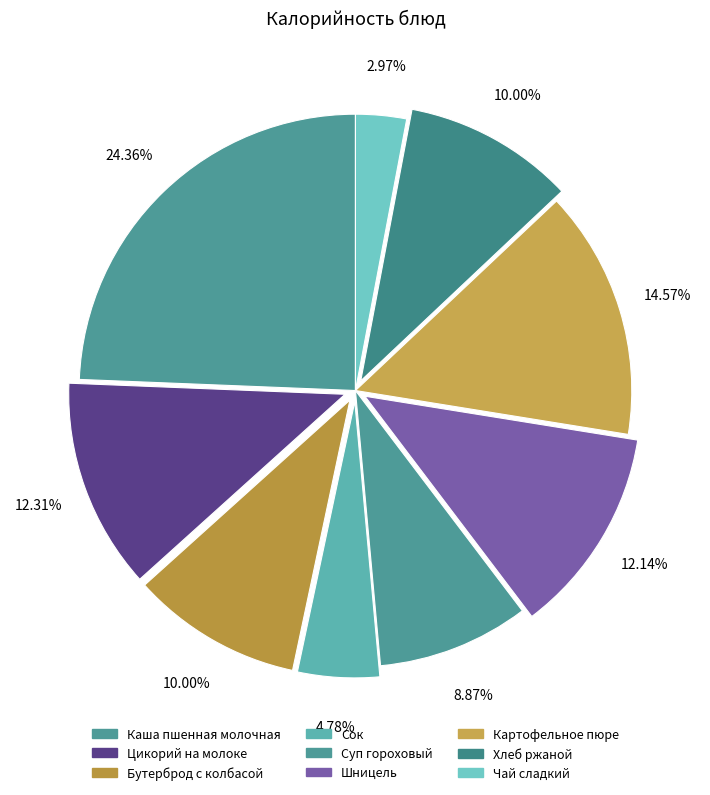

Which category has the smallest portion of the pie?

Чай сладкий